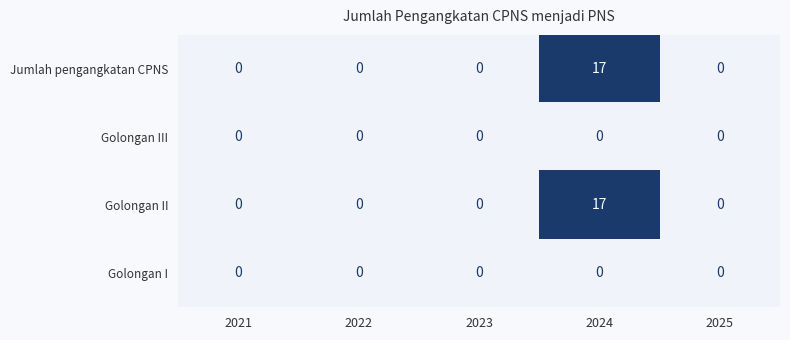

At which category is the sum across all series the highest?

2024